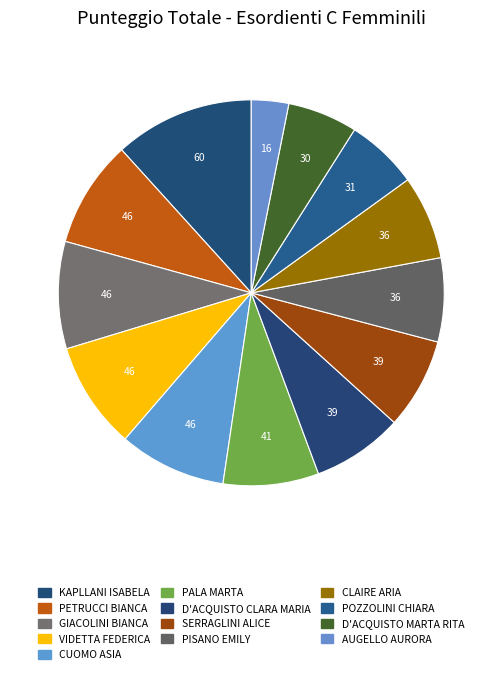

What is the change in value from GIACOLINI BIANCA to PALA MARTA?

-5